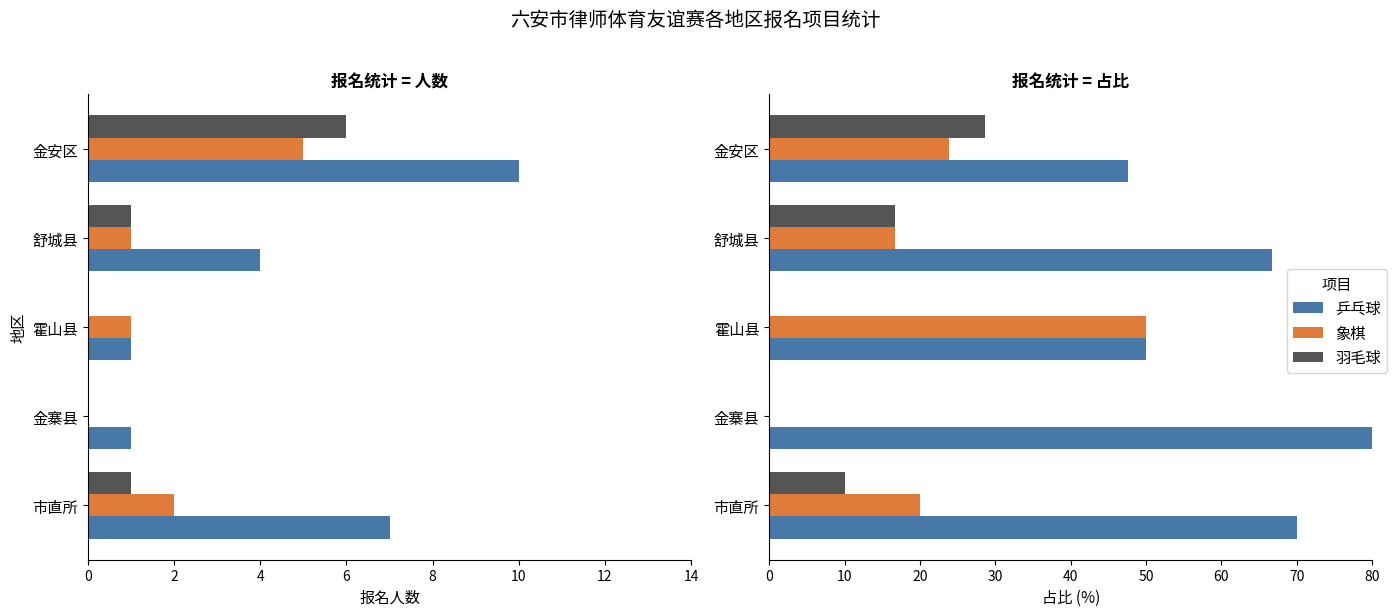

List the series in order of their overall mean, lowest first.

羽毛球, 象棋, 乒乓球